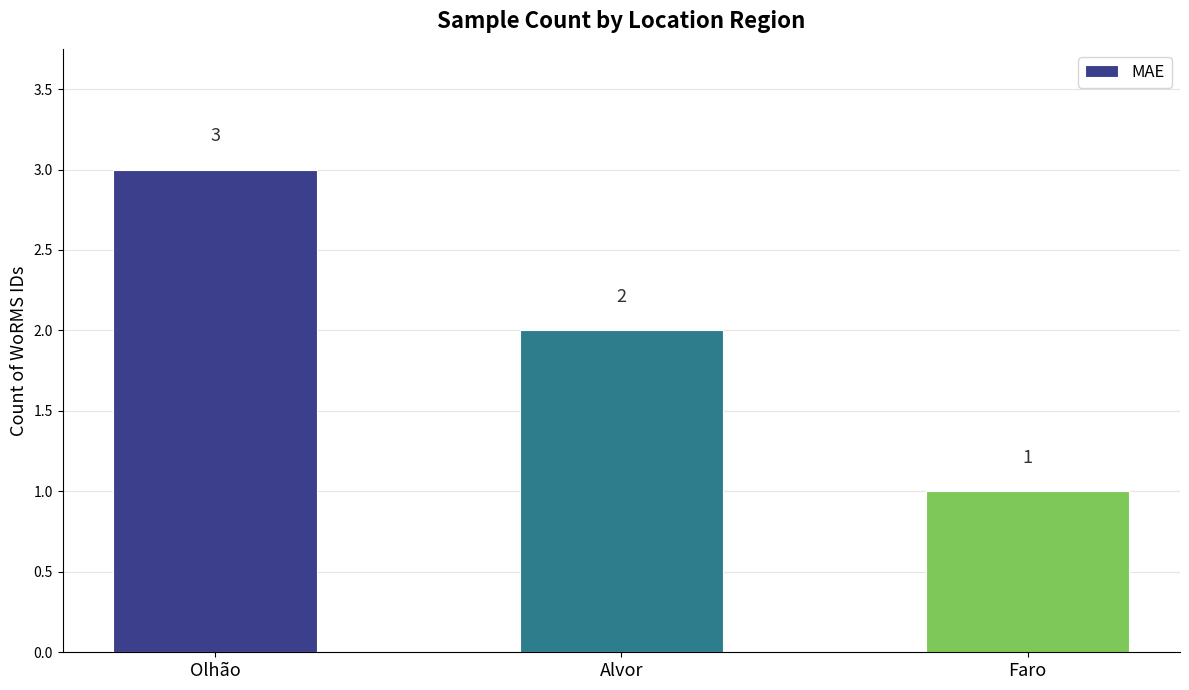

What is the difference between the maximum and minimum values?

2